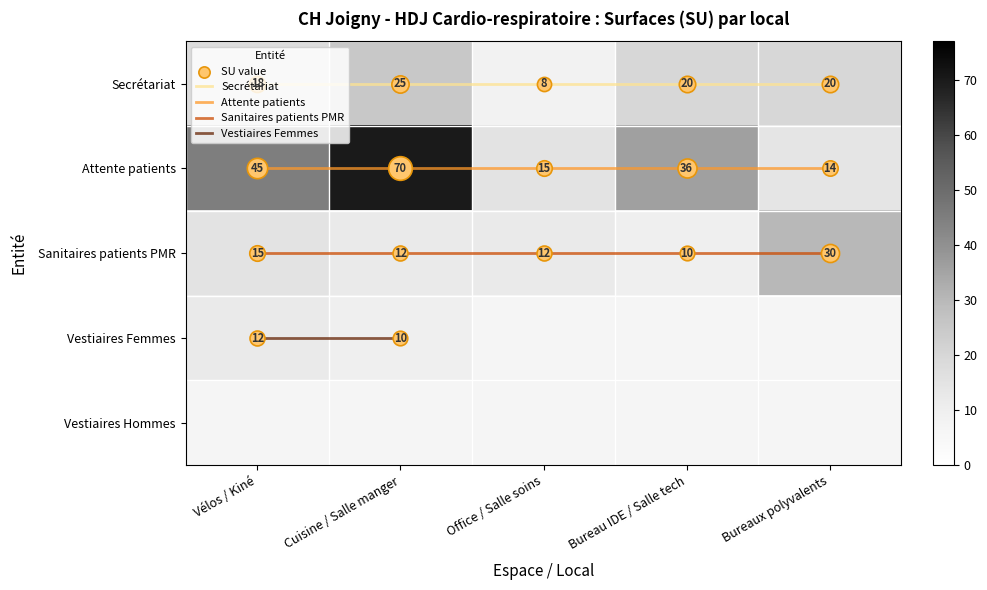

At which category does the chart reach its peak across all series?

Cuisine / Salle manger